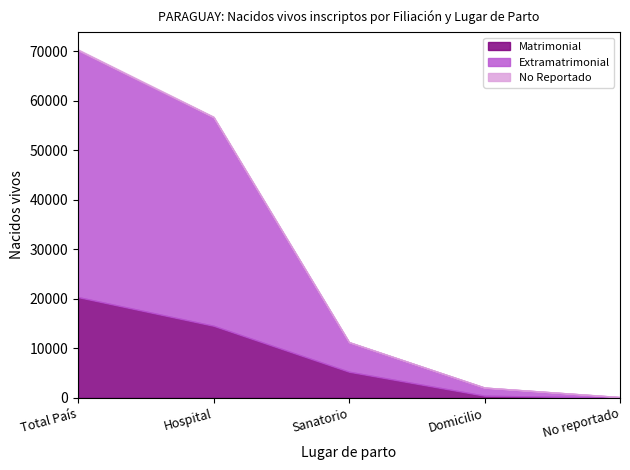

What is the lowest value of the Extramatrimonial series?

122